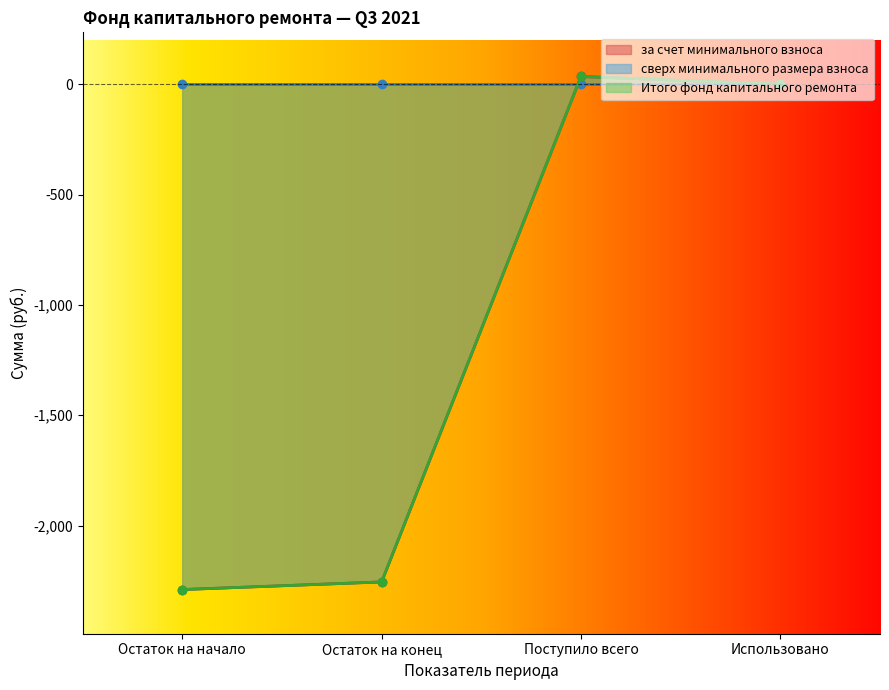

Which series has the largest total across all categories?

за счет минимального взноса